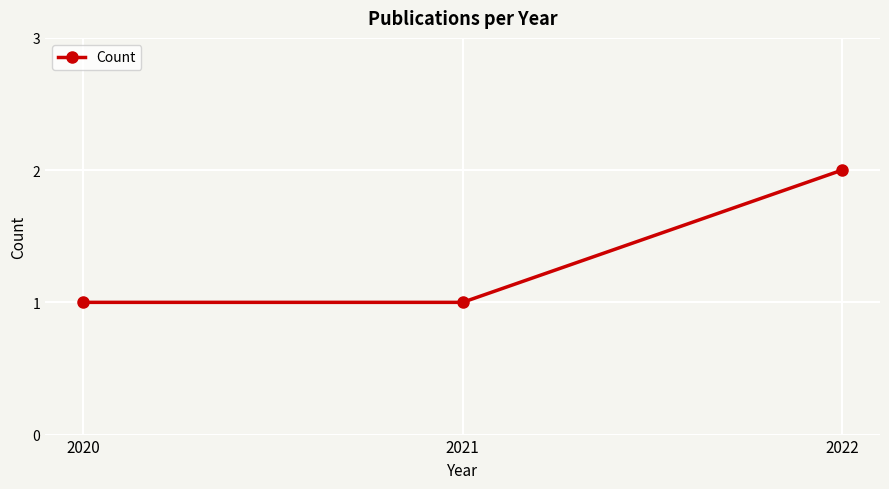

What is the value of the 3rd point from the left?

2